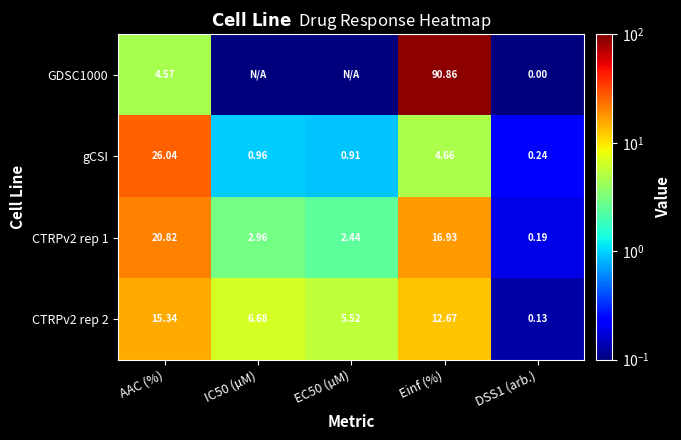

At which label does CTRPv2 rep 2 reach its peak?

AAC (%)